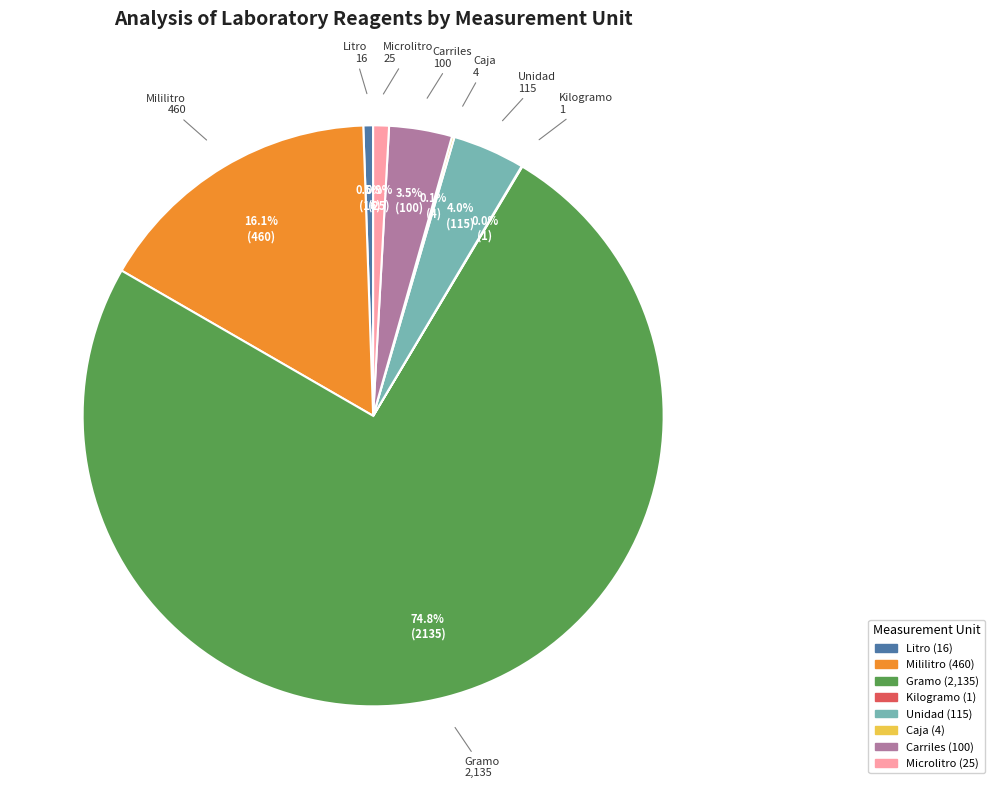

Is Gramo the majority of the pie?

Yes